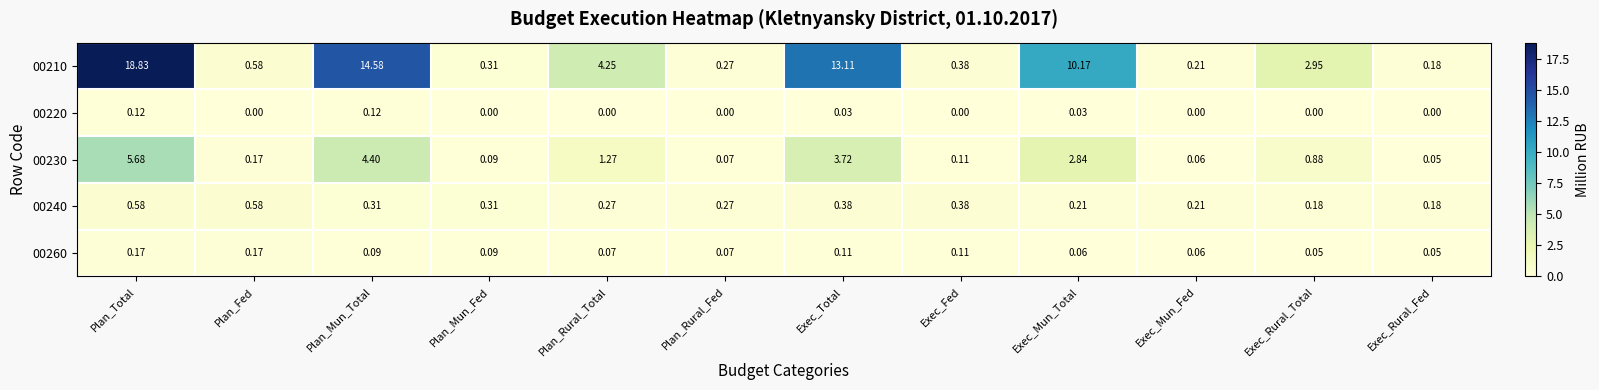

List the labels in order of 00210 value, largest first.

Plan_Total, Plan_Mun_Total, Exec_Total, Exec_Mun_Total, Plan_Rural_Total, Exec_Rural_Total, Plan_Fed, Exec_Fed, Plan_Mun_Fed, Plan_Rural_Fed, Exec_Mun_Fed, Exec_Rural_Fed